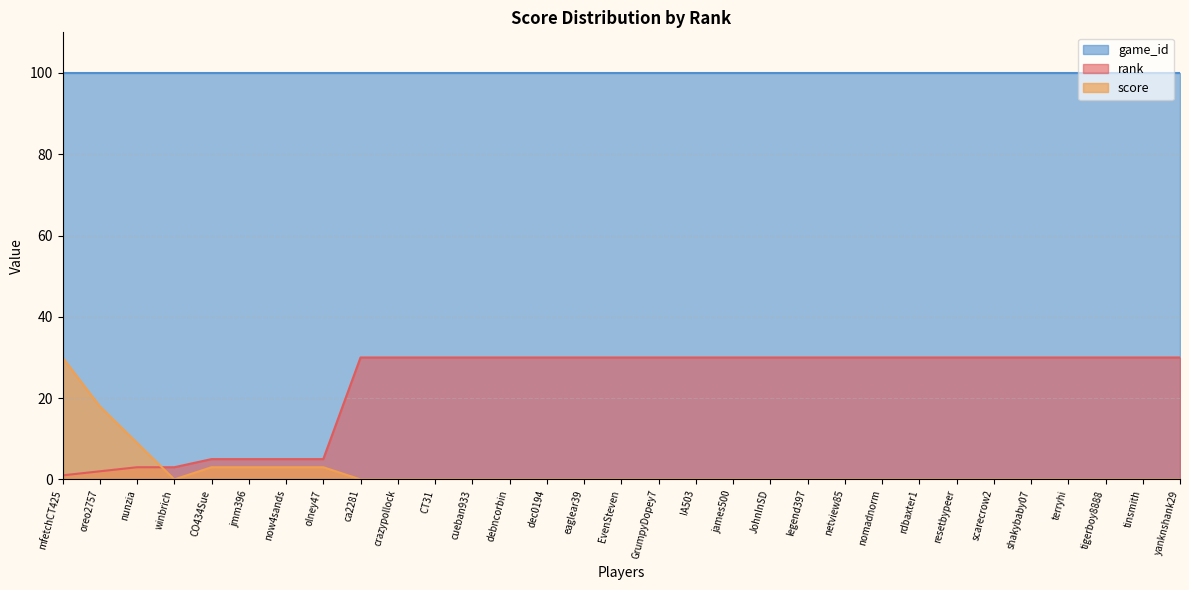

What is the maximum value for rank?

30